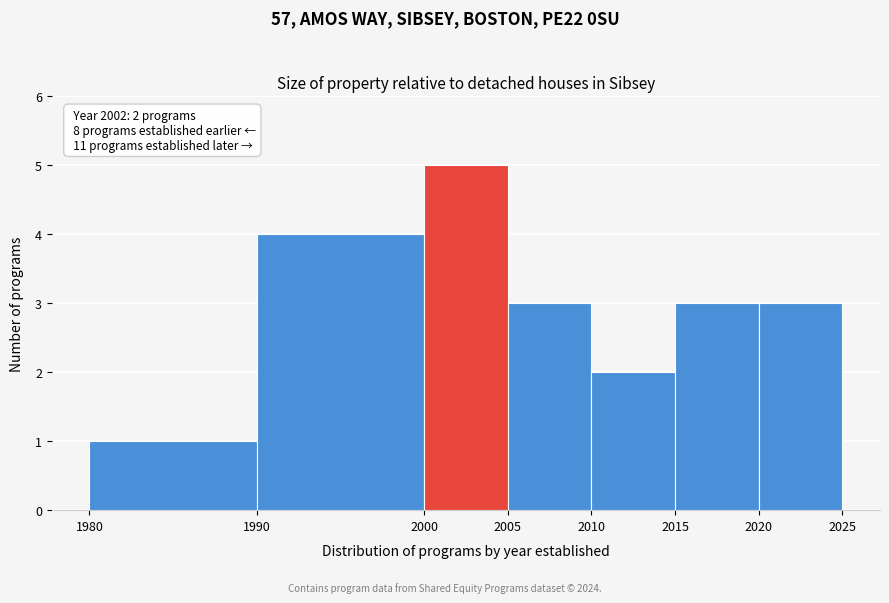

Which range on the x-axis has the tallest bar?

2000 to 2005